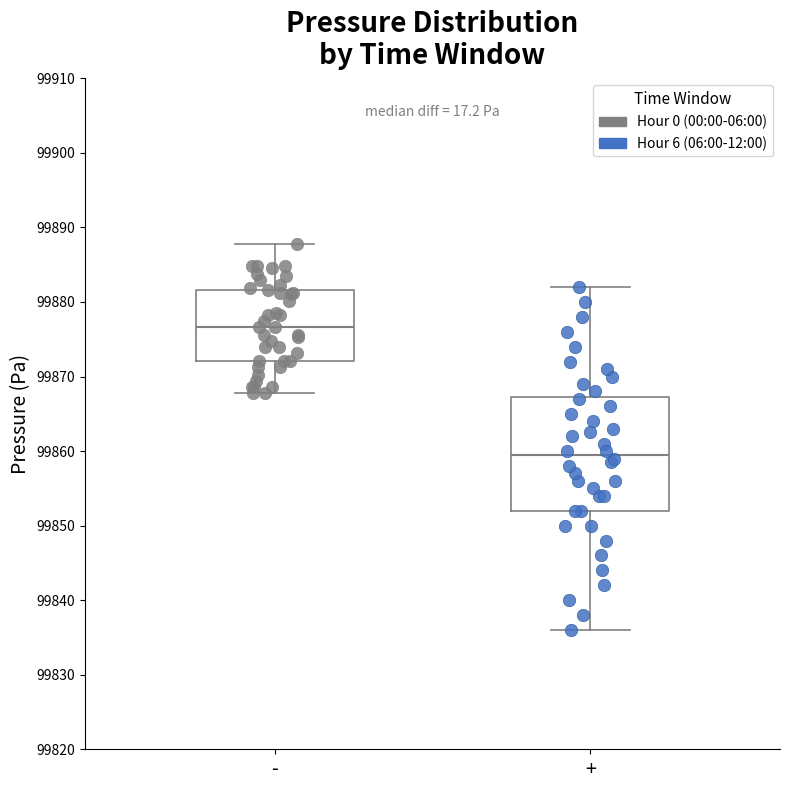

Where is the upper edge of the box for - on the y-axis? The values are not printed on the chart, so give them approximately, as read against the axis.

99882